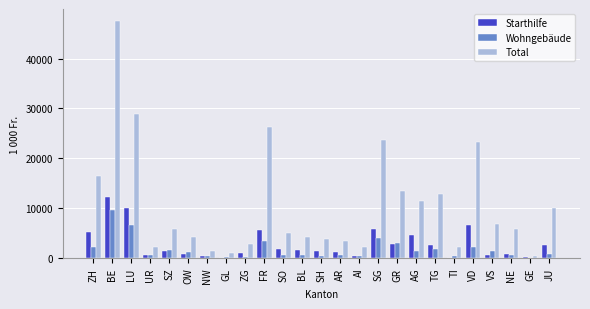

True or false: Starthilfe has a value of 5880.0 at SG.

True